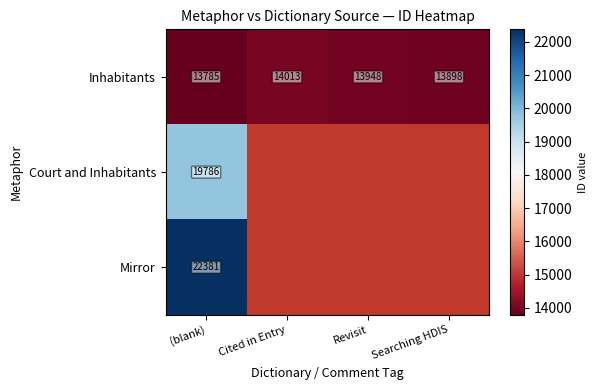

At which label does Inhabitants first exceed 13948?

Cited in Entry